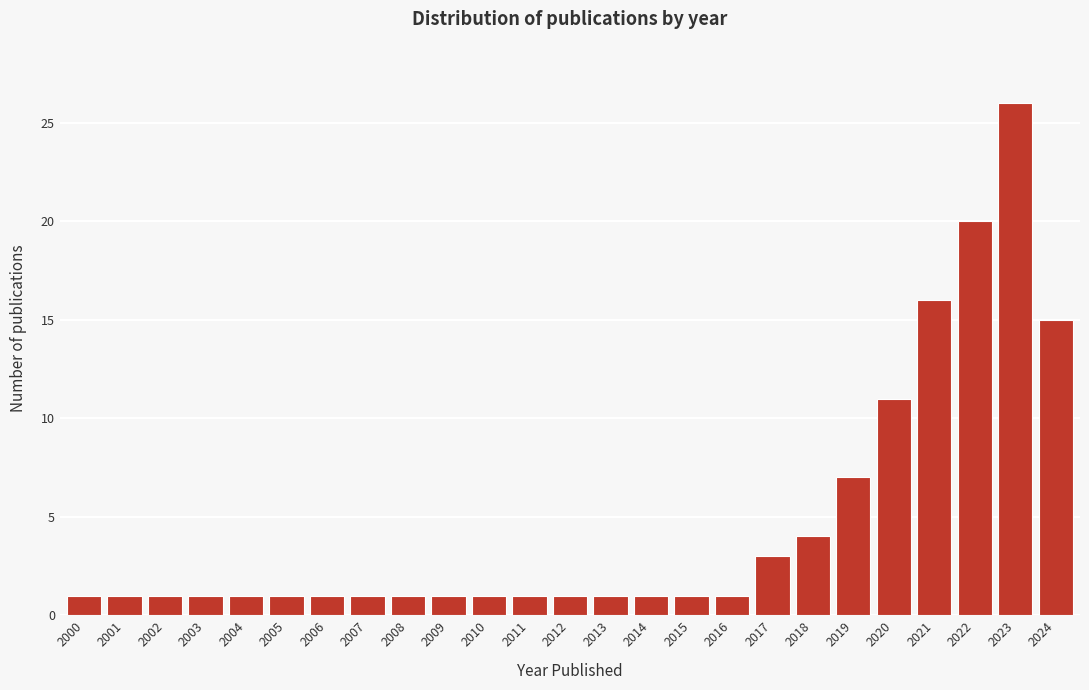

Reading left to right, list all the values displayed in this chart.

1	1	1	1	1	1	1	1	1	1	1	1	1	1	1	1	1	3	4	7	11	16	20	26	15